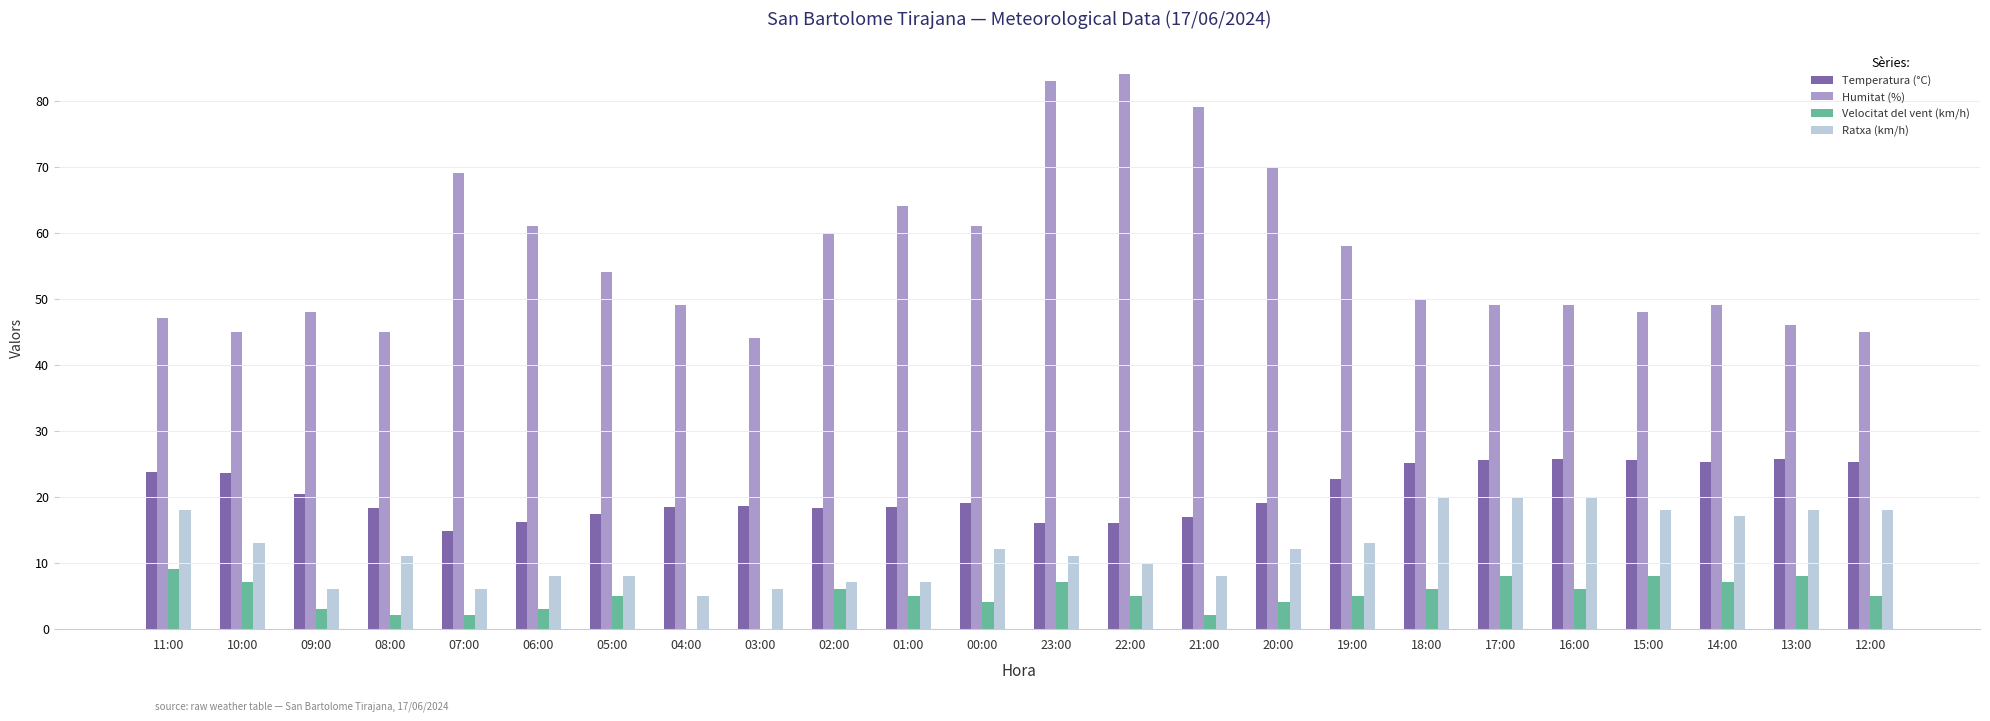

Count the number of data series in this chart.

4